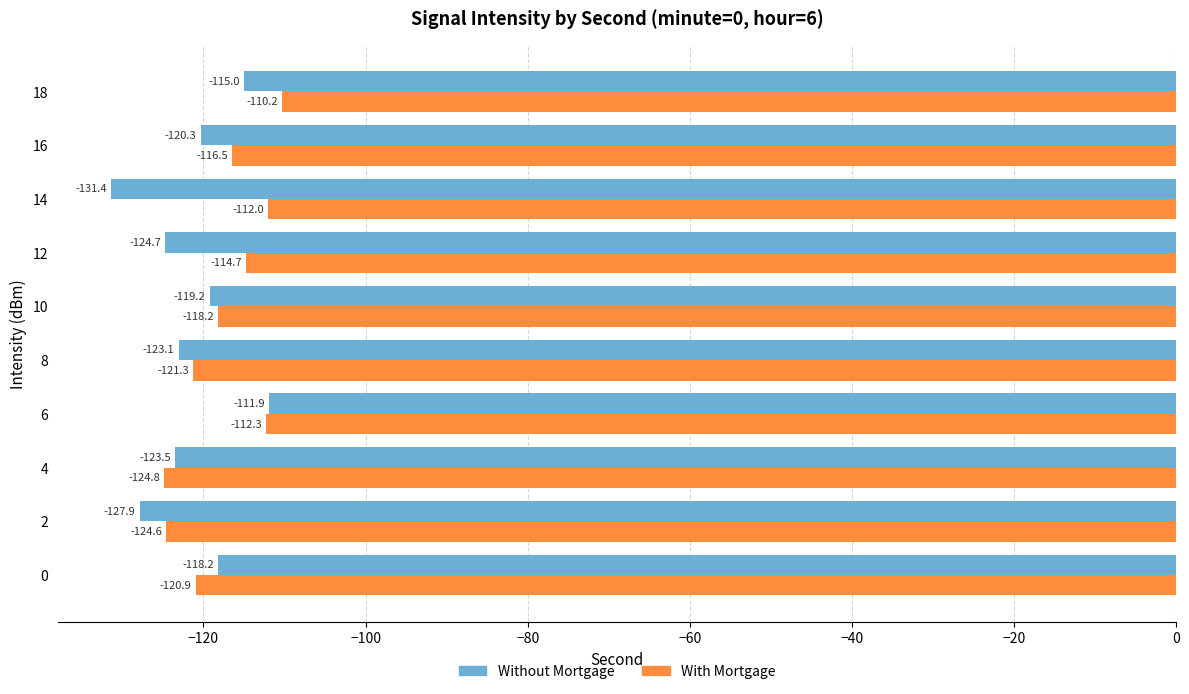

Which series has the largest total across all categories?

With Mortgage